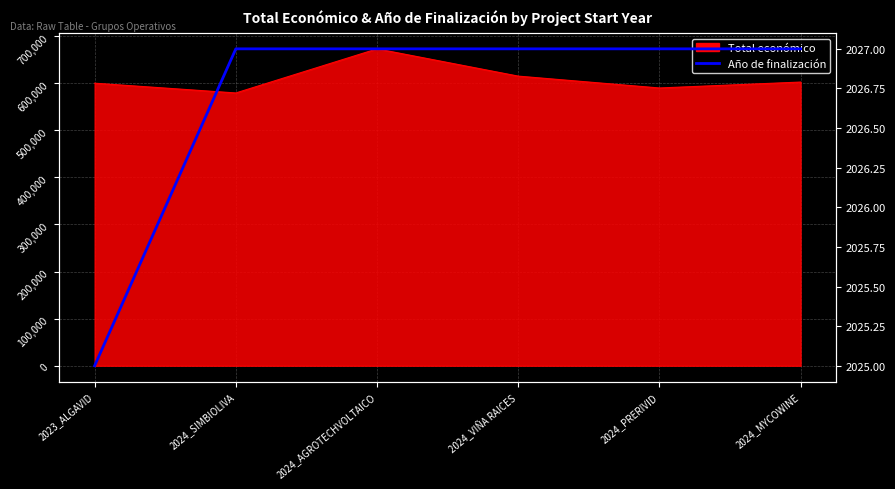

What position from the left is 2024_SIMBIOLIVA?

2